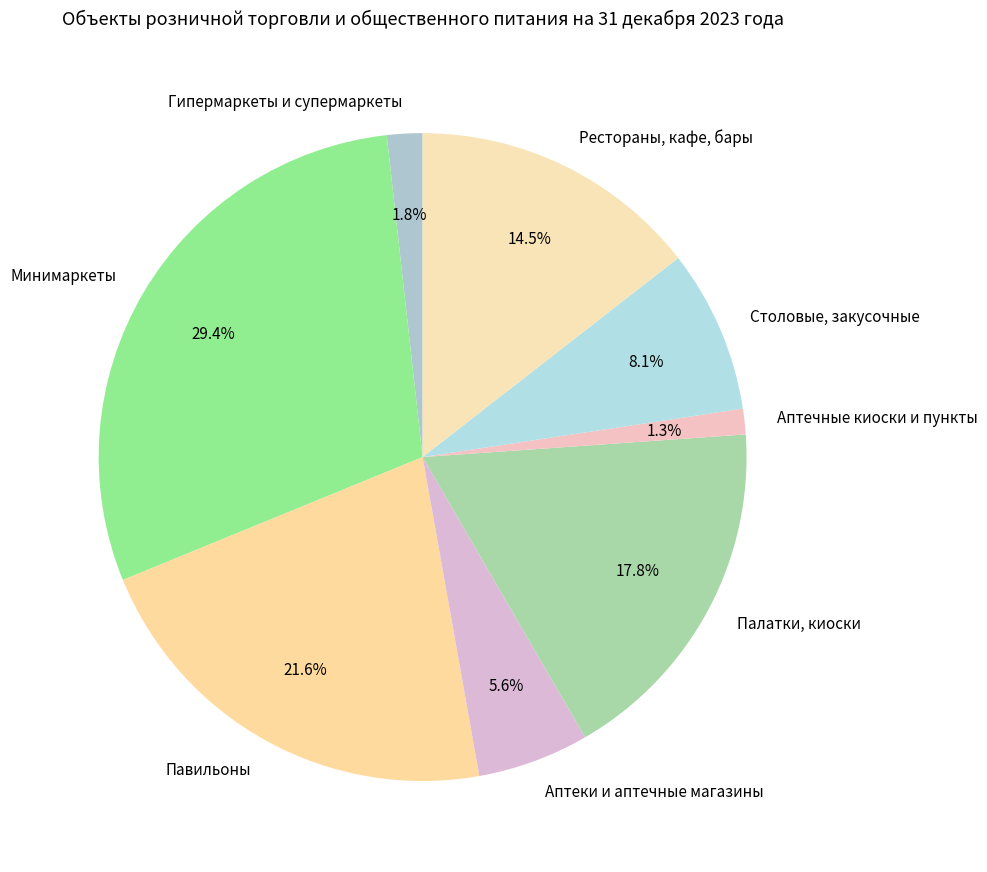

Combined, do Рестораны, кафе, бары and Минимаркеты account for over 50%?

No